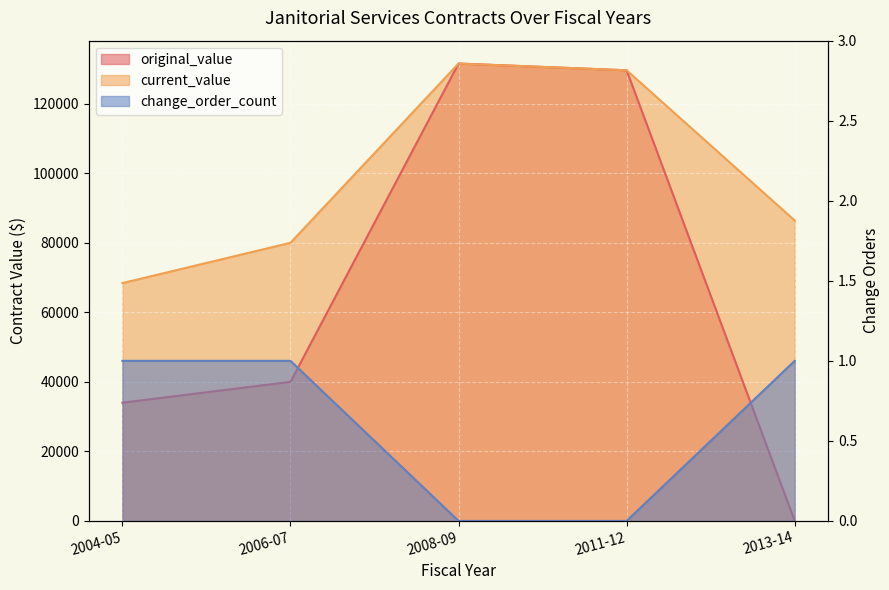

True or false: current_value has a value of 129600 at 2011-12.

True